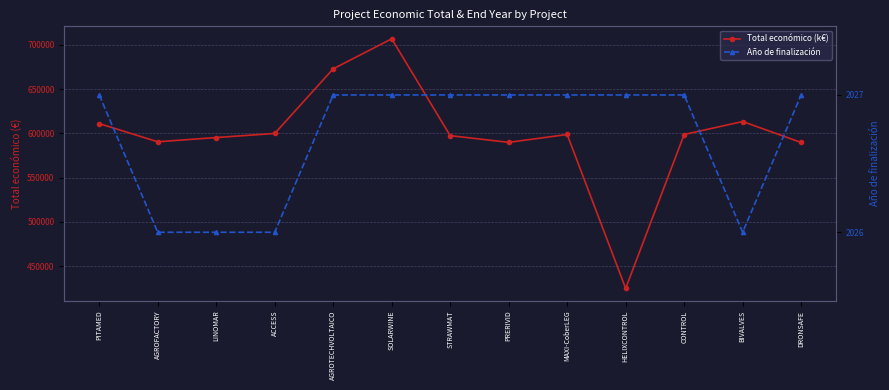

Reading left to right, what are all the values shown in this chart?

Total económico (k€): PITAMED=610889	AGROFACTORY=590382	LINOMAR=595173	ACCESS=599779	AGROTECHVOLTAICO=672807	SOLARWINE=706697	STRAWMAT=597320	PRERIVID=589731	MAXI-CoberLEG=598609	HELIXCONTROL=424720	CONTROL=598597	BIVALVES=613256	DRONSAFE=589584
Año de finalización: PITAMED=2027	AGROFACTORY=2026	LINOMAR=2026	ACCESS=2026	AGROTECHVOLTAICO=2027	SOLARWINE=2027	STRAWMAT=2027	PRERIVID=2027	MAXI-CoberLEG=2027	HELIXCONTROL=2027	CONTROL=2027	BIVALVES=2026	DRONSAFE=2027